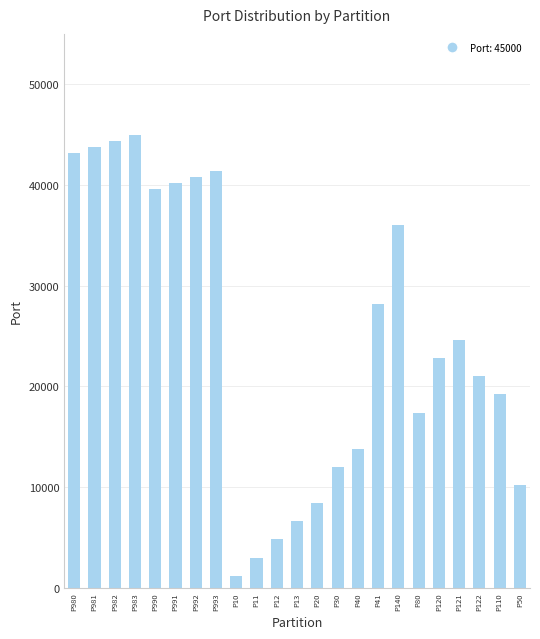

Reading right to left, transcribe all the data shown in this chart.

P50=10200.0	P110=19200.0	P122=21000.0	P121=24600.0	P120=22800.0	P80=17400.0	P140=36000.0	P41=28200.0	P40=13800.0	P30=12000.0	P20=8400.0	P13=6600.0	P12=4800.0	P11=3000.0	P10=1200.0	P993=41400.0	P992=40800.0	P991=40200.0	P990=39600.0	P983=45000.0	P982=44400.0	P981=43800.0	P980=43200.0